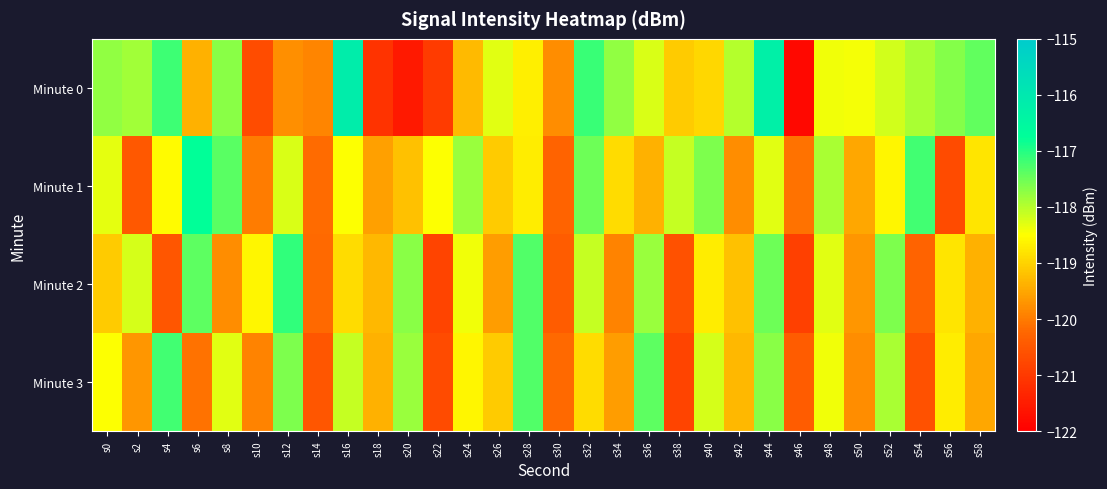

Reading left to right, list all the values displayed in this chart.

Minute 0: s0=-117.7	s2=-117.8	s4=-117.2	s6=-119.4	s8=-117.7	s10=-120.7	s12=-119.8	s14=-119.9	s16=-116.2	s18=-121.1	s20=-121.5	s22=-121.0	s24=-119.3	s26=-118.3	s28=-118.7	s30=-119.8	s32=-117.1	s34=-117.7	s36=-118.2	s38=-119.1	s40=-118.9	s42=-118.0	s44=-116.3	s46=-121.8	s48=-118.4	s50=-118.4	s52=-118.2	s54=-117.9	s56=-117.7	s58=-117.4
Minute 1: s0=-118.3	s2=-120.5	s4=-118.5	s6=-116.8	s8=-117.4	s10=-120.0	s12=-118.2	s14=-120.2	s16=-118.5	s18=-119.6	s20=-119.2	s22=-118.5	s24=-117.8	s26=-119.1	s28=-118.7	s30=-120.3	s32=-117.5	s34=-118.9	s36=-119.4	s38=-118.1	s40=-117.6	s42=-119.8	s44=-118.3	s46=-120.1	s48=-117.9	s50=-119.5	s52=-118.6	s54=-117.2	s56=-120.7	s58=-118.8
Minute 2: s0=-119.1	s2=-118.2	s4=-120.5	s6=-117.4	s8=-119.8	s10=-118.6	s12=-117.1	s14=-120.2	s16=-118.9	s18=-119.3	s20=-117.7	s22=-120.8	s24=-118.4	s26=-119.6	s28=-117.3	s30=-120.4	s32=-118.1	s34=-119.9	s36=-117.8	s38=-120.6	s40=-118.7	s42=-119.2	s44=-117.5	s46=-120.9	s48=-118.3	s50=-119.7	s52=-117.6	s54=-120.3	s56=-118.8	s58=-119.4
Minute 3: s0=-118.5	s2=-119.7	s4=-117.2	s6=-120.1	s8=-118.3	s10=-119.9	s12=-117.6	s14=-120.5	s16=-118.1	s18=-119.4	s20=-117.8	s22=-120.7	s24=-118.6	s26=-119.1	s28=-117.3	s30=-120.2	s32=-118.9	s34=-119.6	s36=-117.4	s38=-120.8	s40=-118.2	s42=-119.3	s44=-117.7	s46=-120.4	s48=-118.4	s50=-119.8	s52=-117.9	s54=-120.6	s56=-118.7	s58=-119.5